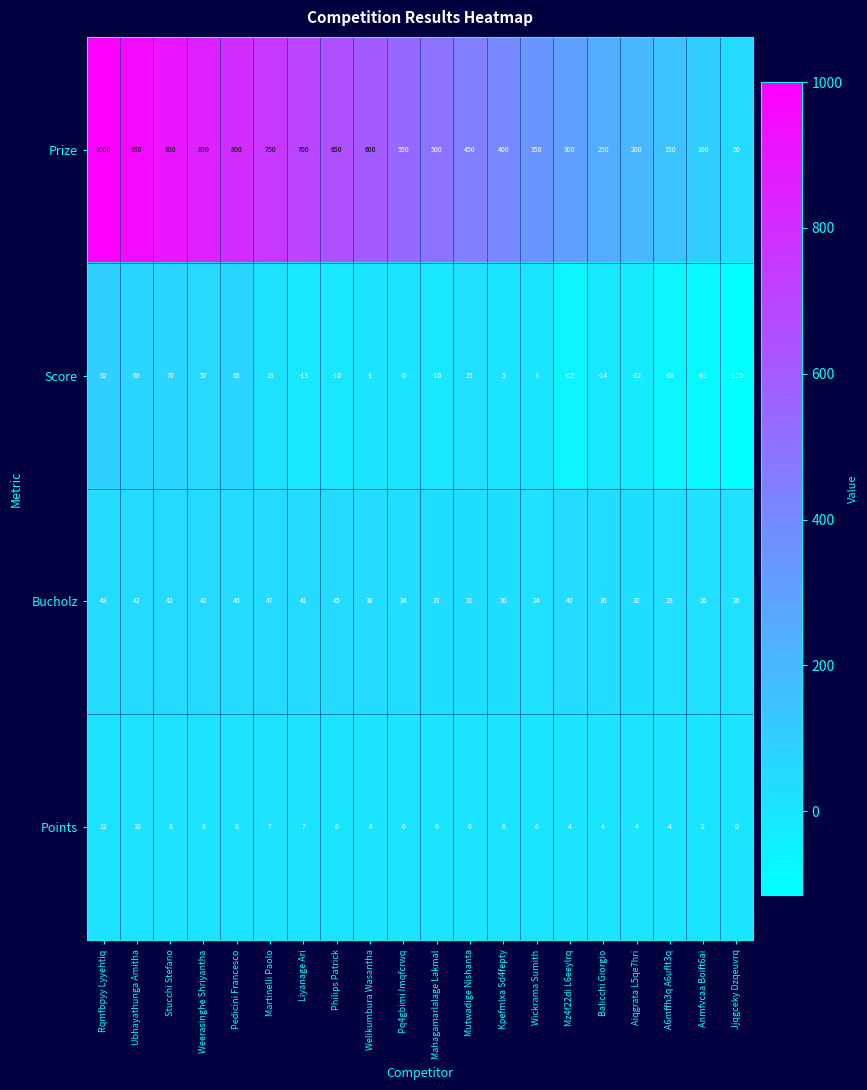

What is the difference between the Points values at Rqmfbpyy Lyyehtiq and Liyanage Ari?

5